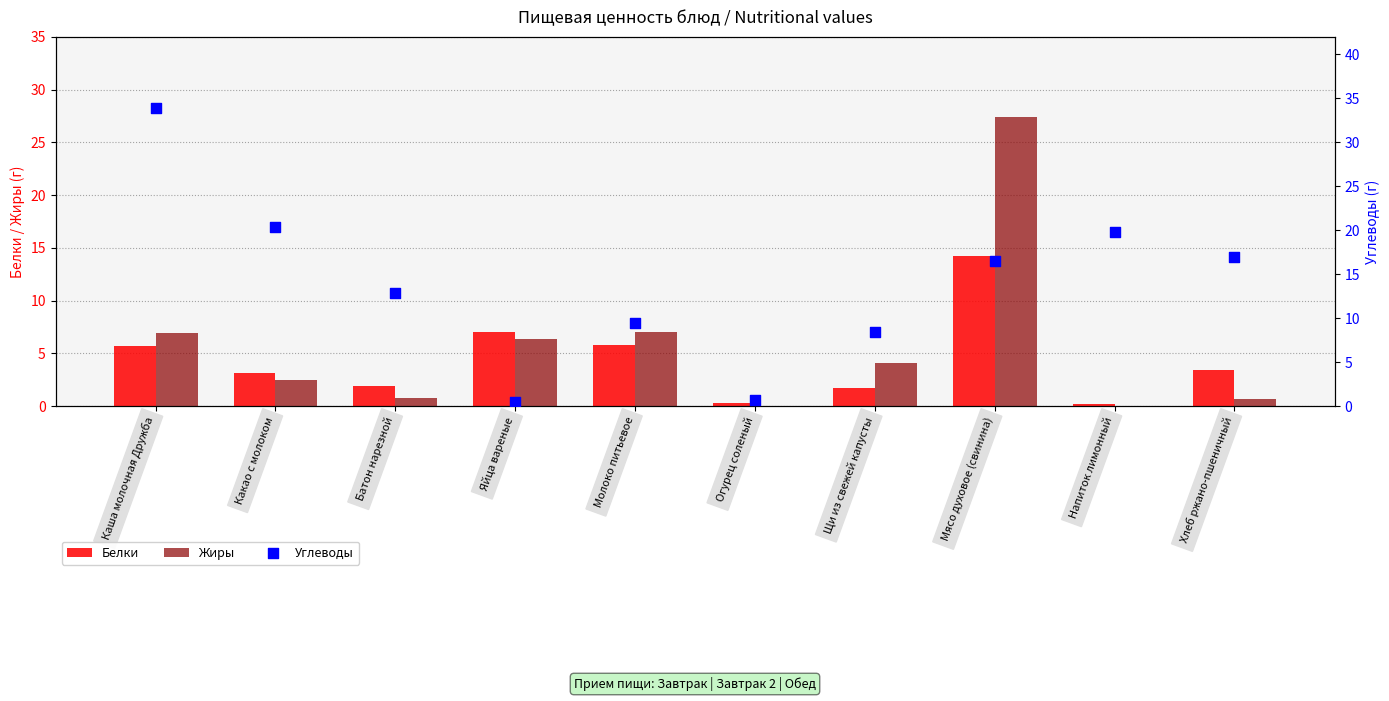

What are all the series names shown in the legend?

Белки, Жиры, Углеводы